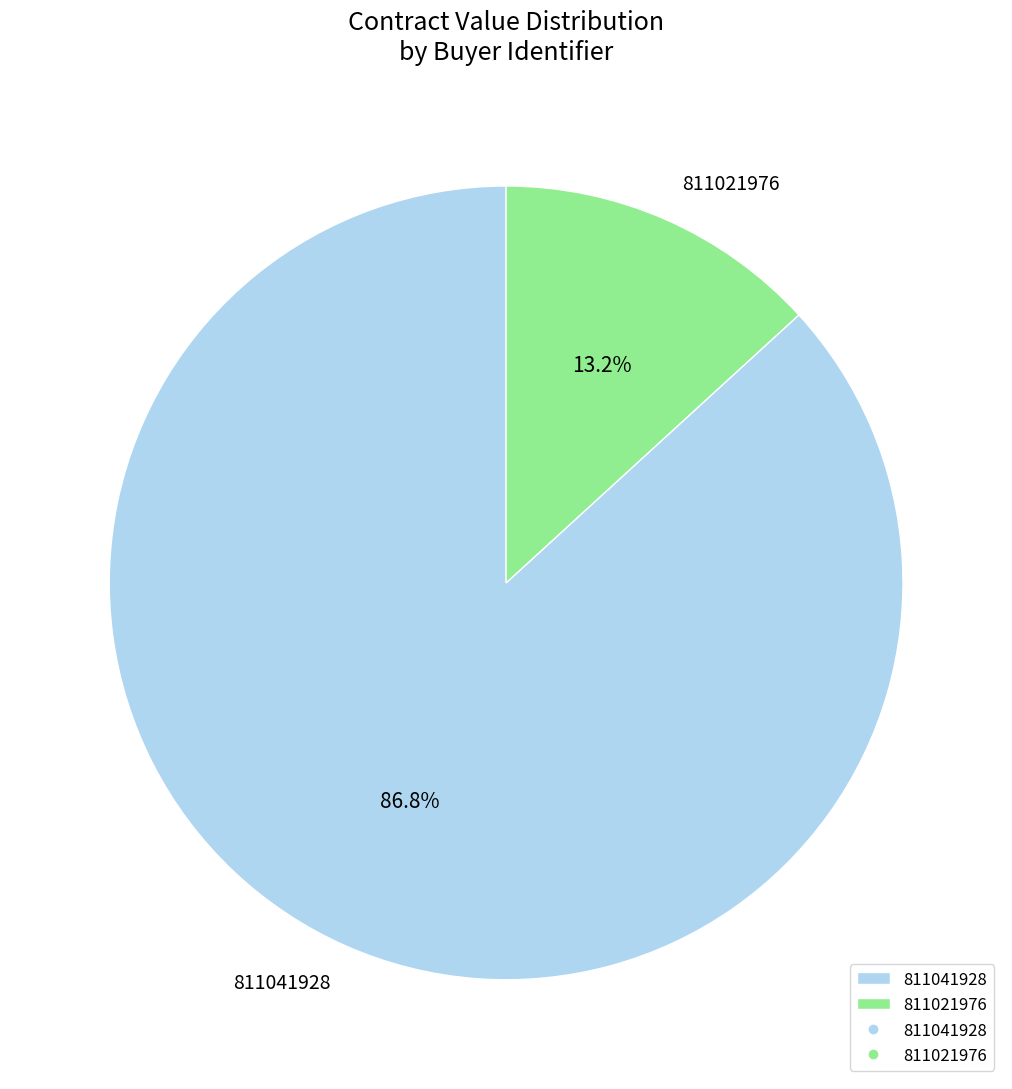

Rank the categories by value from lowest to highest.

811021976, 811041928